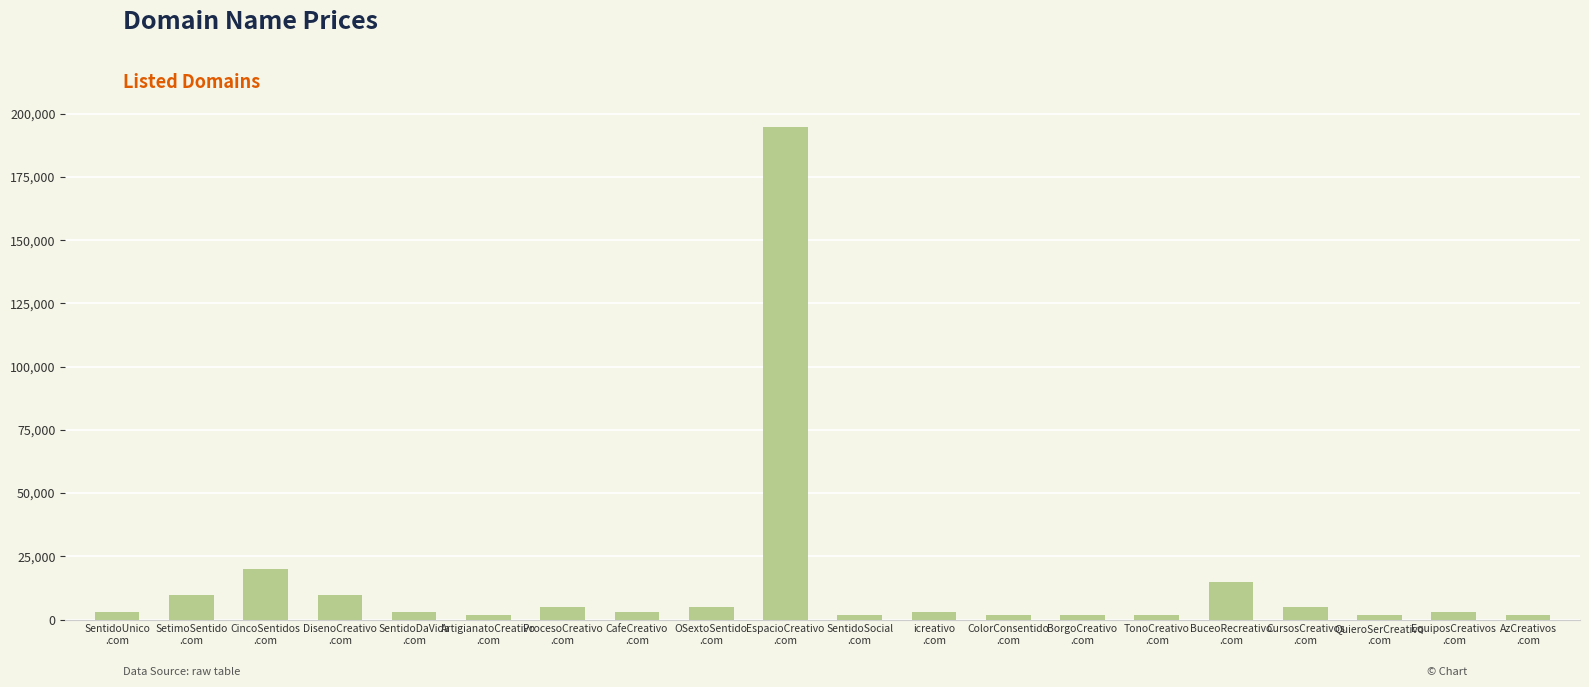

What is the maximum value shown in the chart?

194888